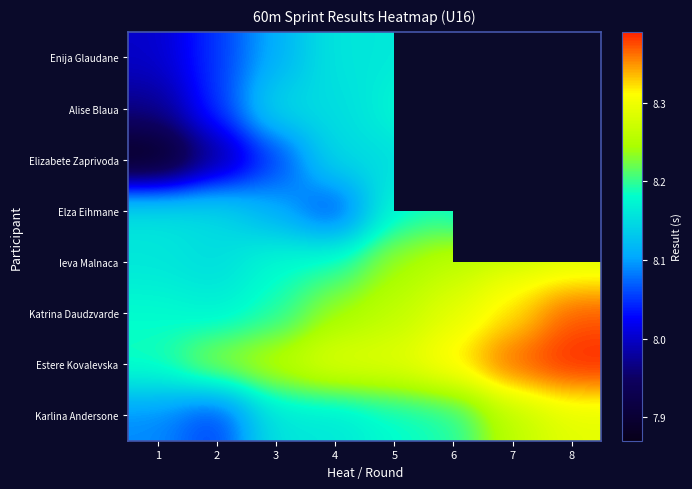

What is the greatest value displayed?

8.4